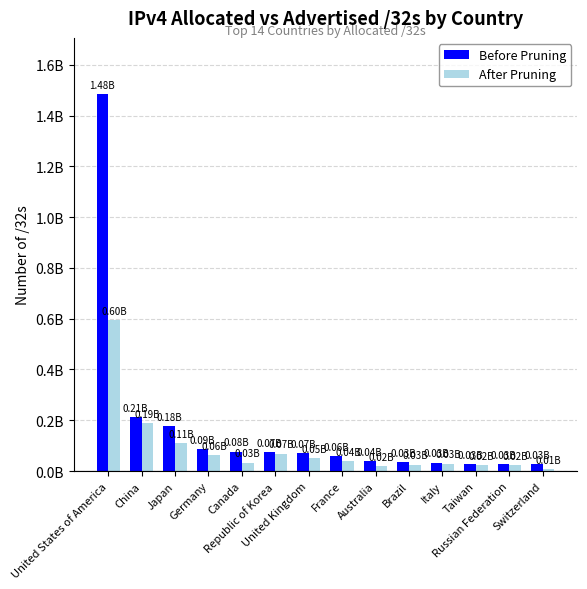

Does the chart contain stacked bars?

No